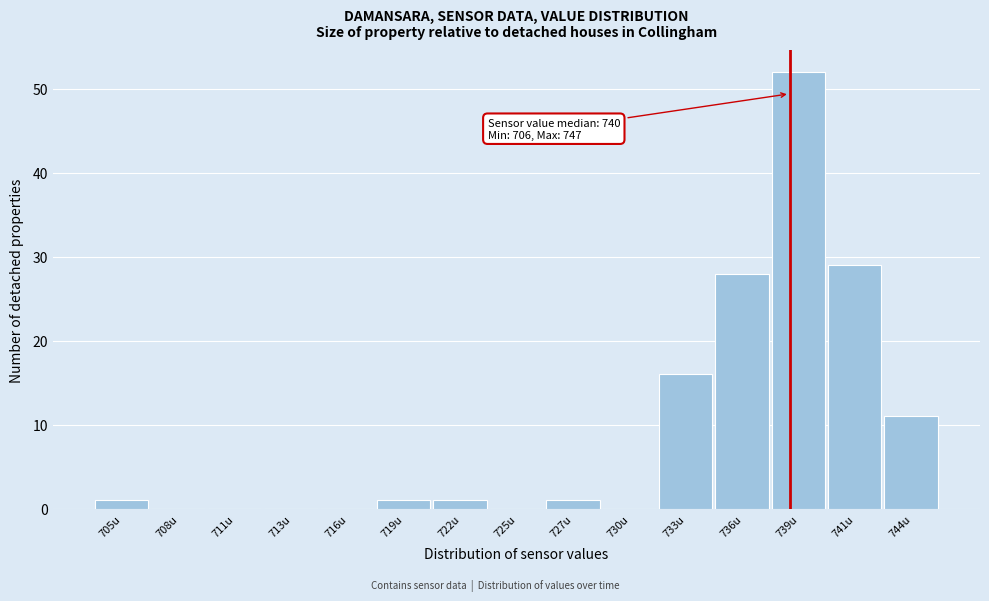

Reading left to right, extract all data points from this chart.

705u=1	708u=0	711u=0	713u=0	716u=0	719u=1	722u=1	725u=0	727u=1	730u=0	733u=16	736u=28	739u=52	741u=29	744u=11